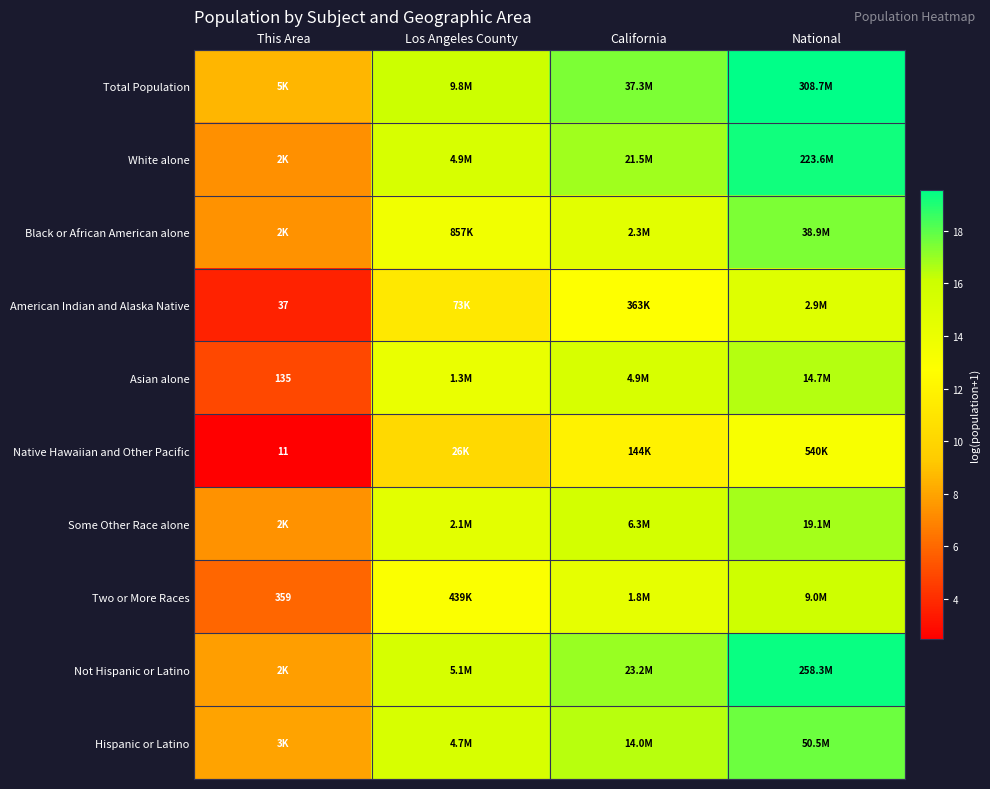

What is the average value of the Asian alone series?

12.7